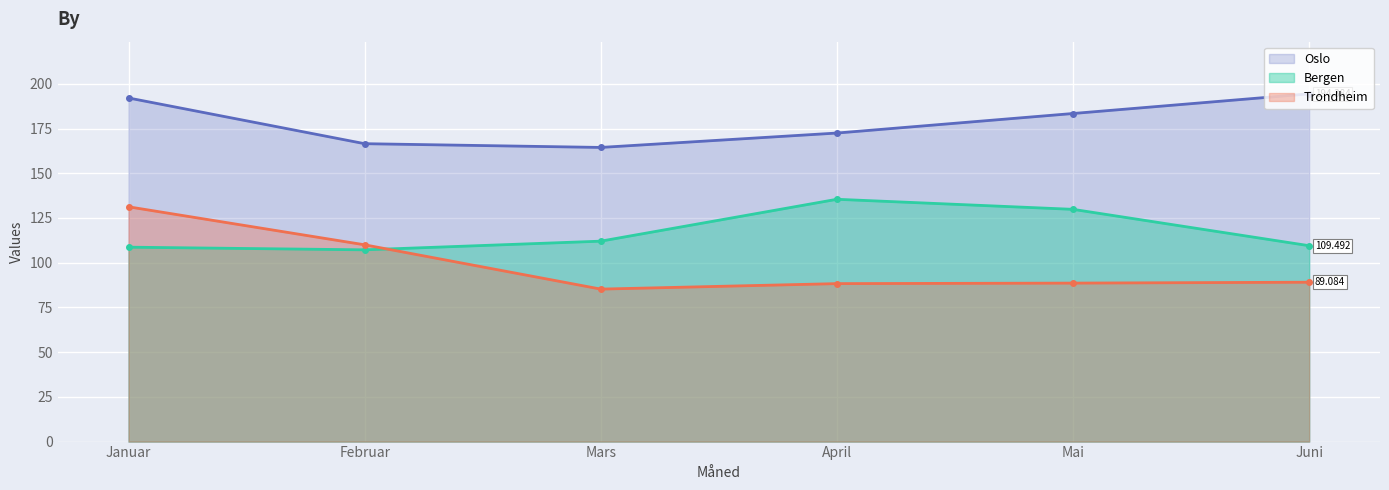

Which series has the largest range (max minus min)?

Trondheim